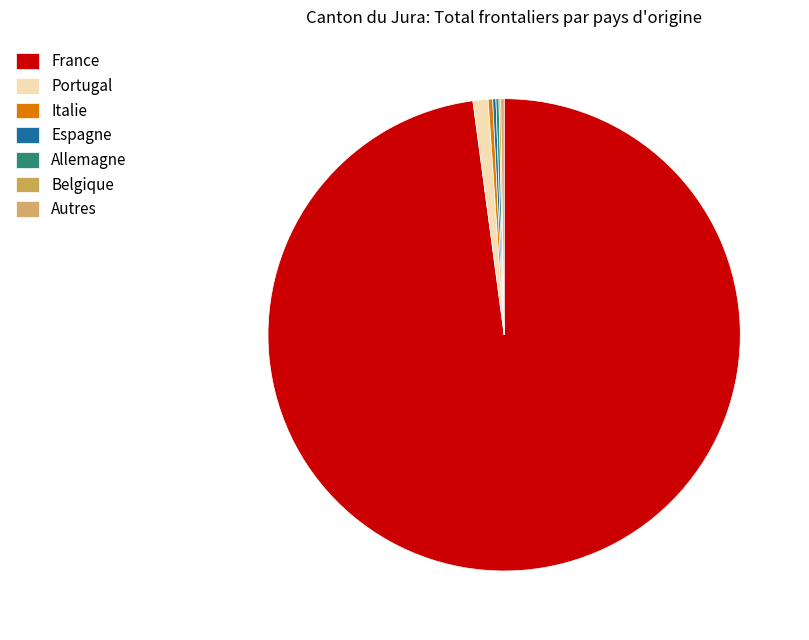

How many slices are in this pie chart?

7